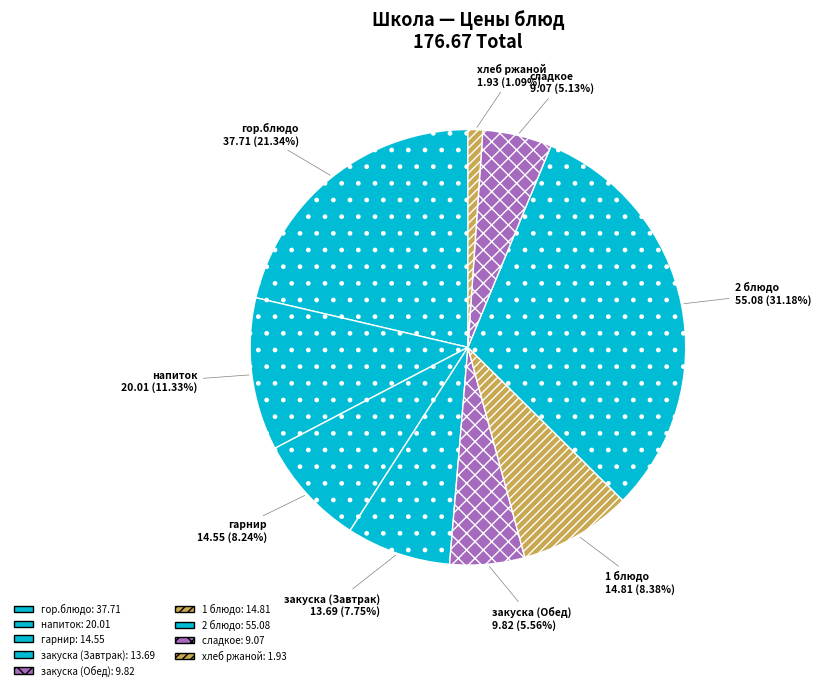

Is напиток the majority of the pie?

No